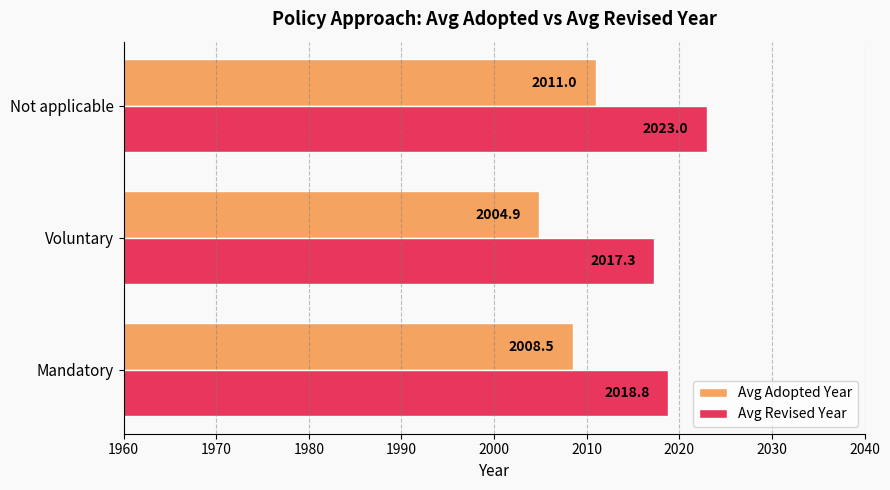

What is the greatest value displayed?

2023.0